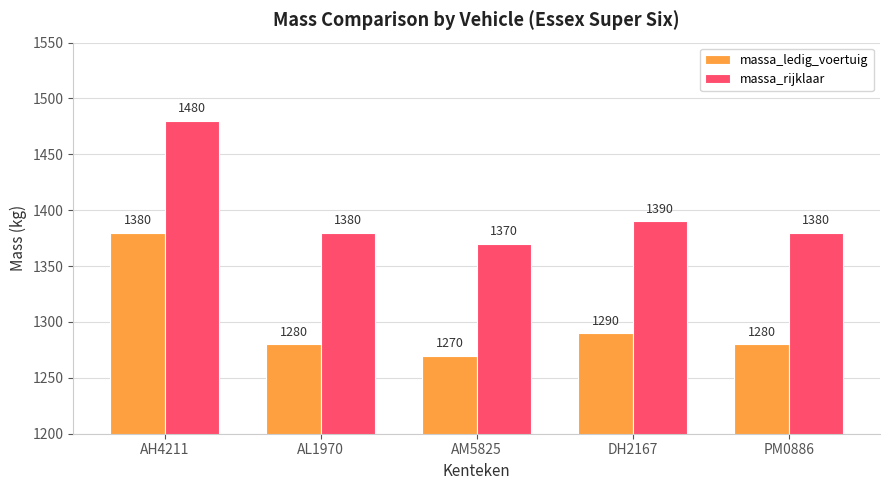

Is it true that massa_rijklaar equals 1370 at AM5825?

True